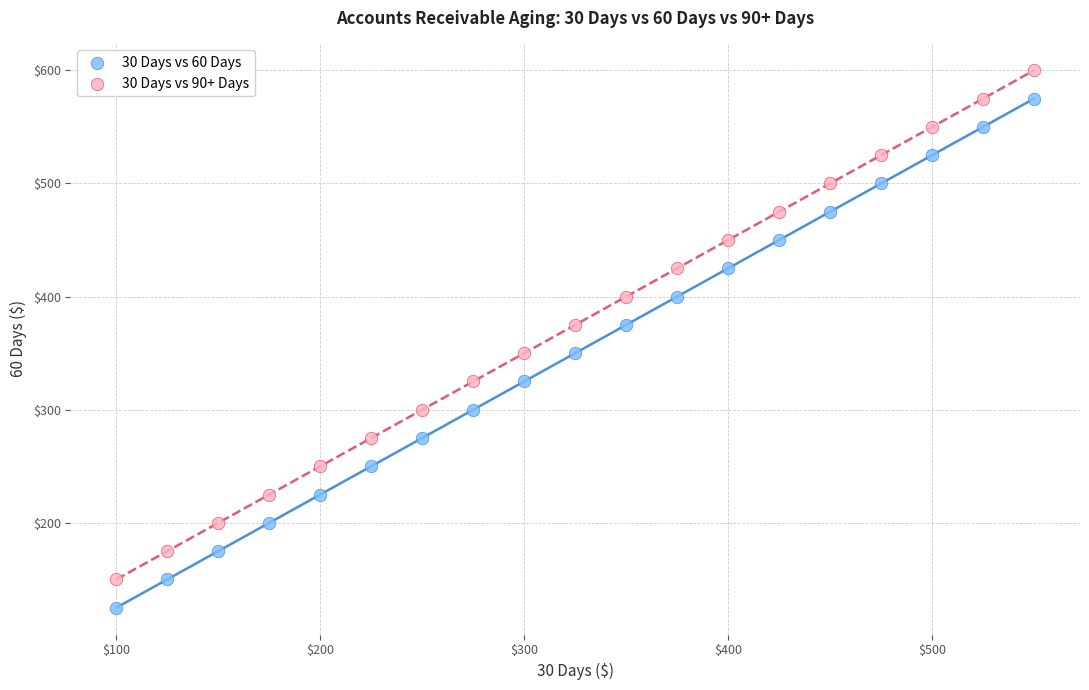

Which series reaches the minimum Y coordinate?

30 Days vs 60 Days